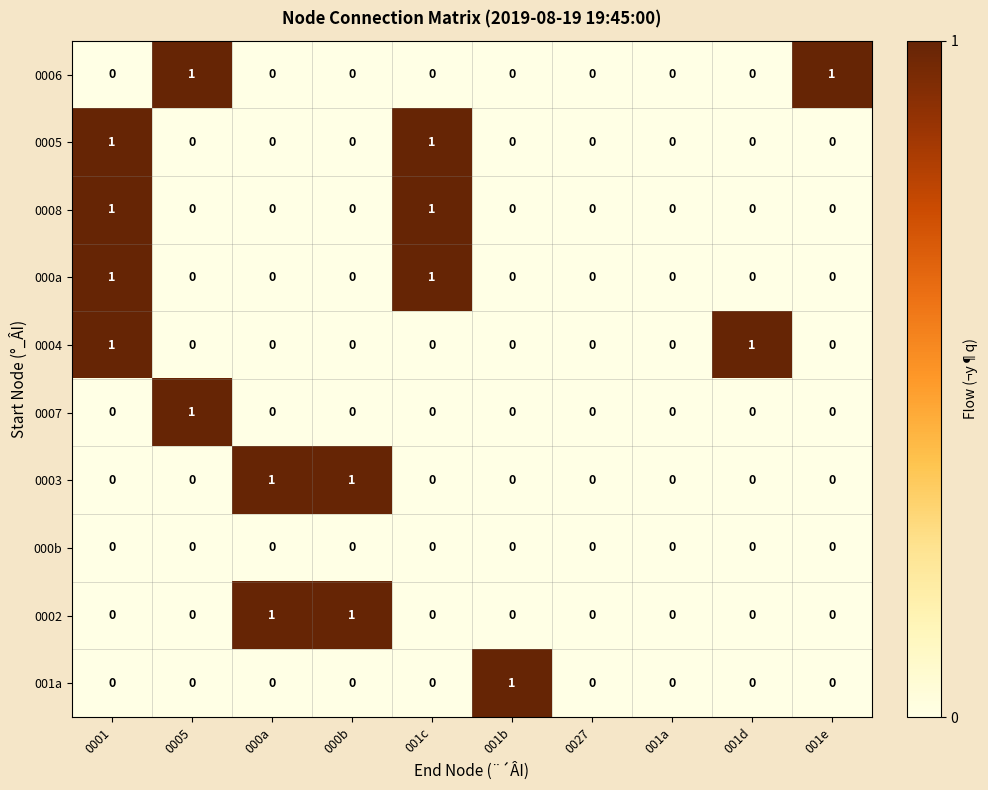

How many 001a values are between 0 and 1?

10